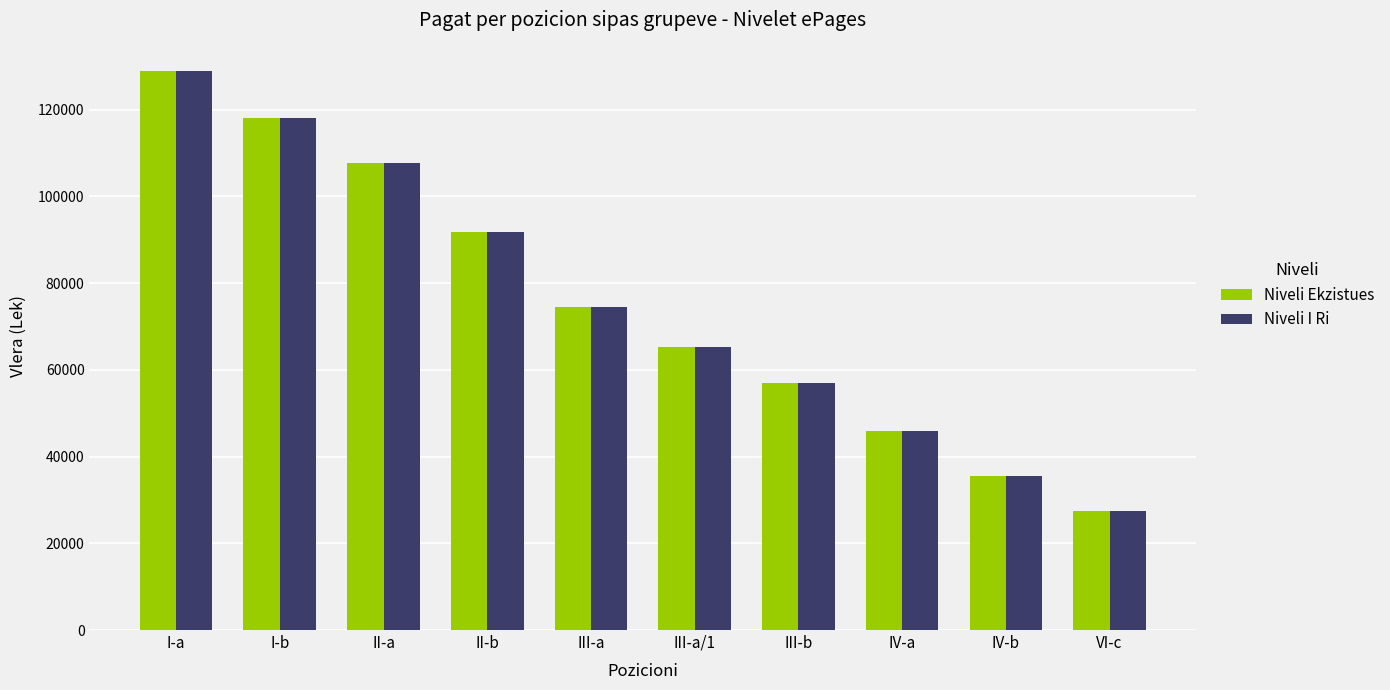

What is the label of the 4th bar from the right?

III-b